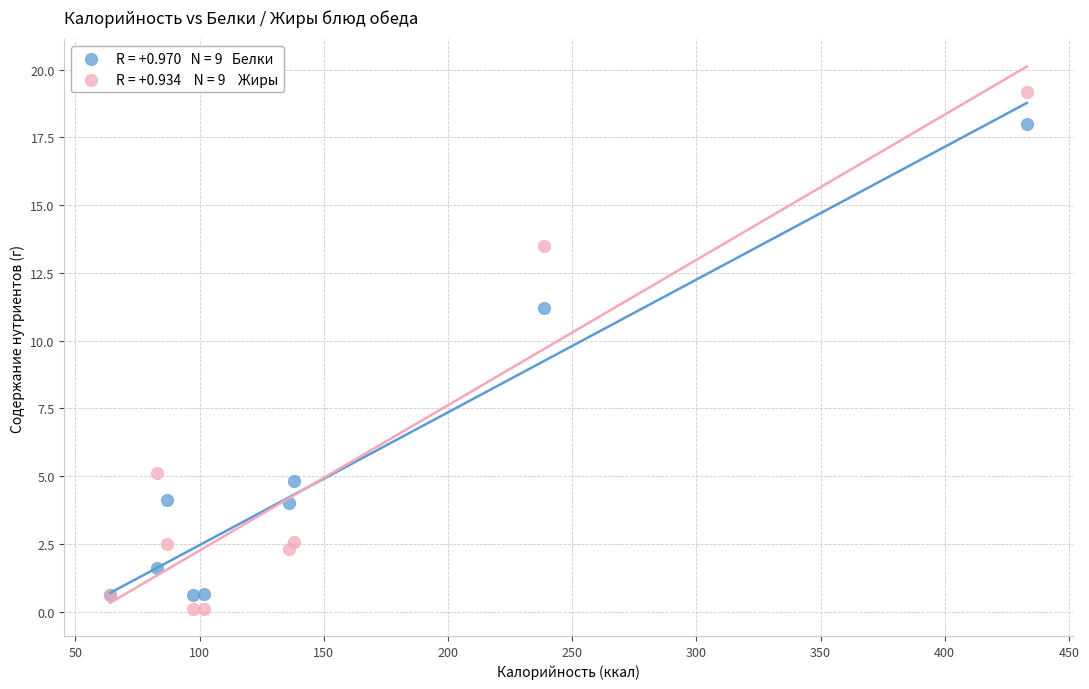

Across all series, what Y value is closest to 9?

11.2